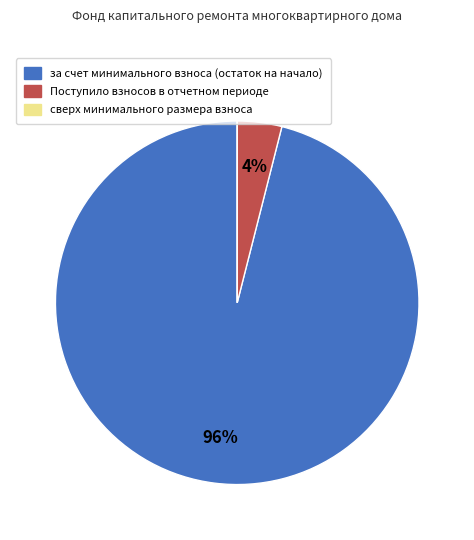

To the nearest percent, what is the average slice percentage?

33%